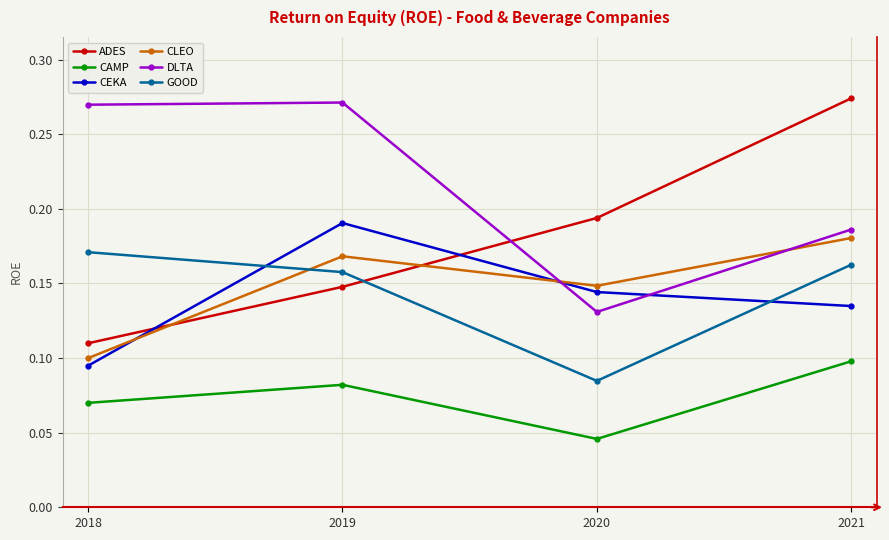

True or false: CEKA has a value of 0.1 at 2020.

True